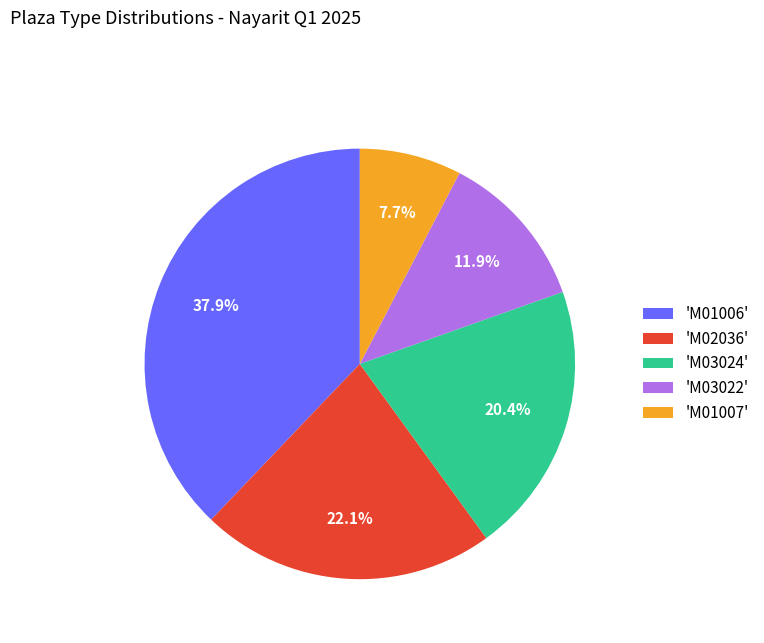

To the nearest percent, what is the difference between the largest and smallest slice percentages?

30%